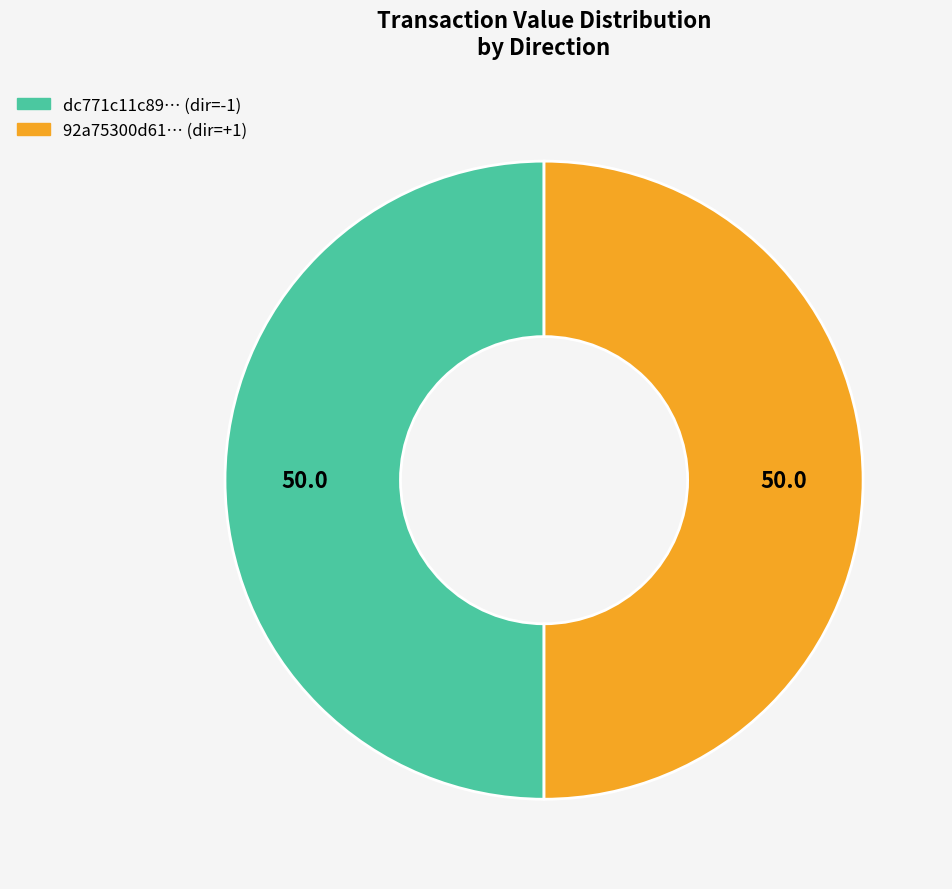

True or false: 92a75300d61… (dir=+1) accounts for 50% of the total.

True